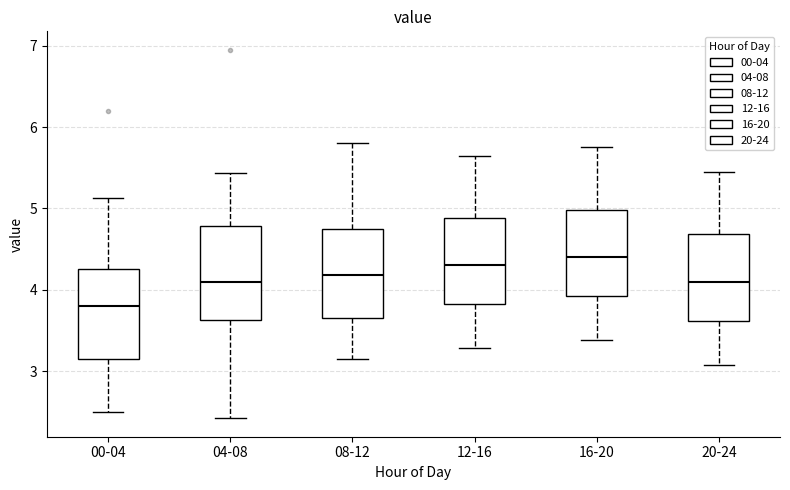

Reading left to right, read every box against the y-axis: the position of its median line, the range the box covers, and the ends of its whiskers. The values are not printed on the chart, so give them approximately, as read against the axis.

00-04: median 3.8, box 3.2 to 4.3, whiskers 2.5 to 5.1
04-08: median 4.1, box 3.6 to 4.8, whiskers 2.4 to 5.4
08-12: median 4.2, box 3.7 to 4.8, whiskers 3.2 to 5.8
12-16: median 4.3, box 3.8 to 4.9, whiskers 3.3 to 5.7
16-20: median 4.4, box 3.9 to 5.0, whiskers 3.4 to 5.8
20-24: median 4.1, box 3.6 to 4.7, whiskers 3.1 to 5.5